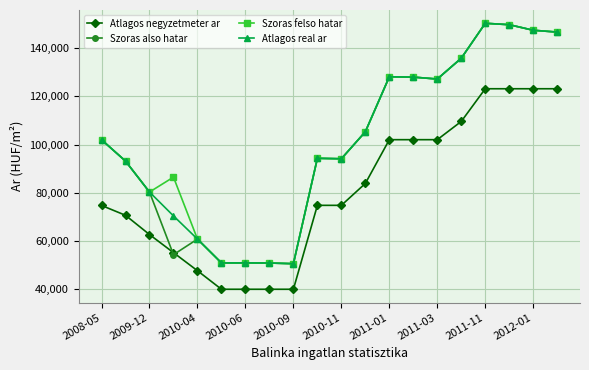

What is the value of the Atlagos real ar point at the 13th from the left?

128099